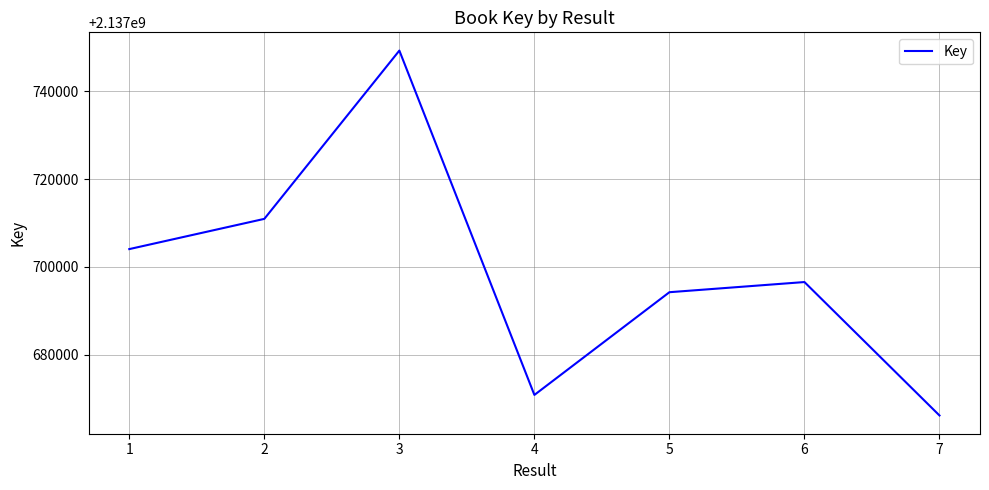

Is this an area chart (filled region under the line)?

No